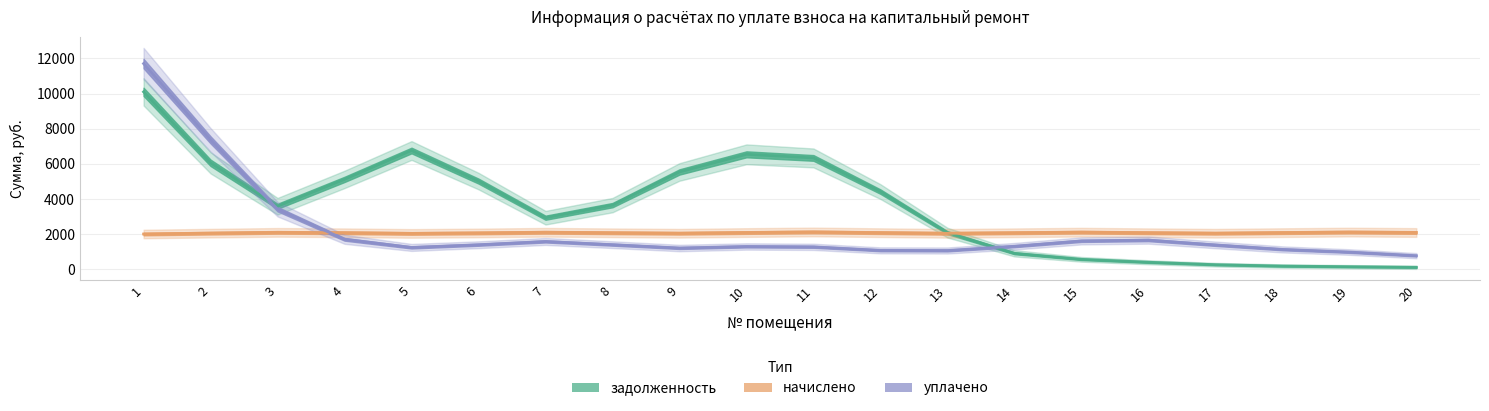

Which series ends up on top after the final intersection of задолженность and уплачено?

уплачено